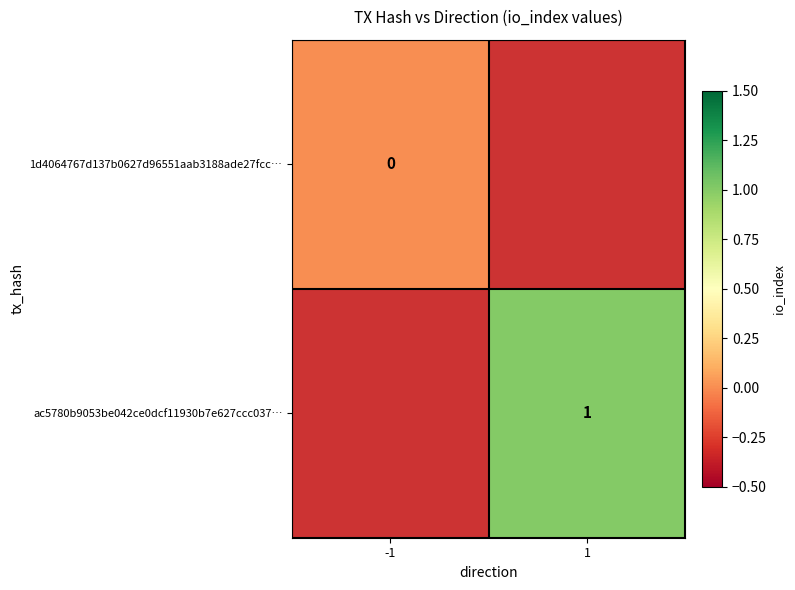

The value of ac5780b9053be042ce0dcf11930b7e627ccc037… at 1 is 1. True or false?

True